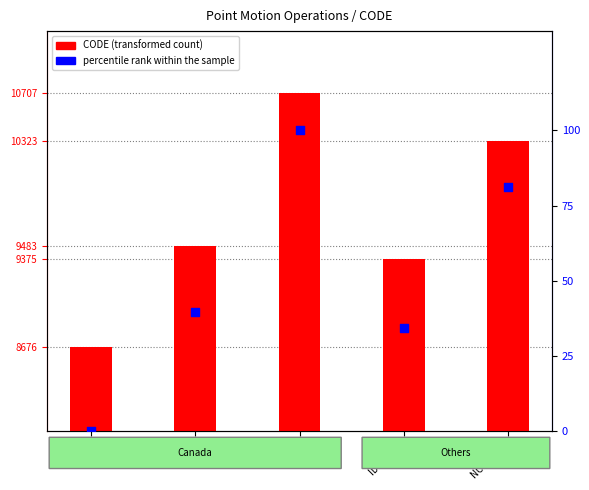

Which series contains the highest Y value?

CODE